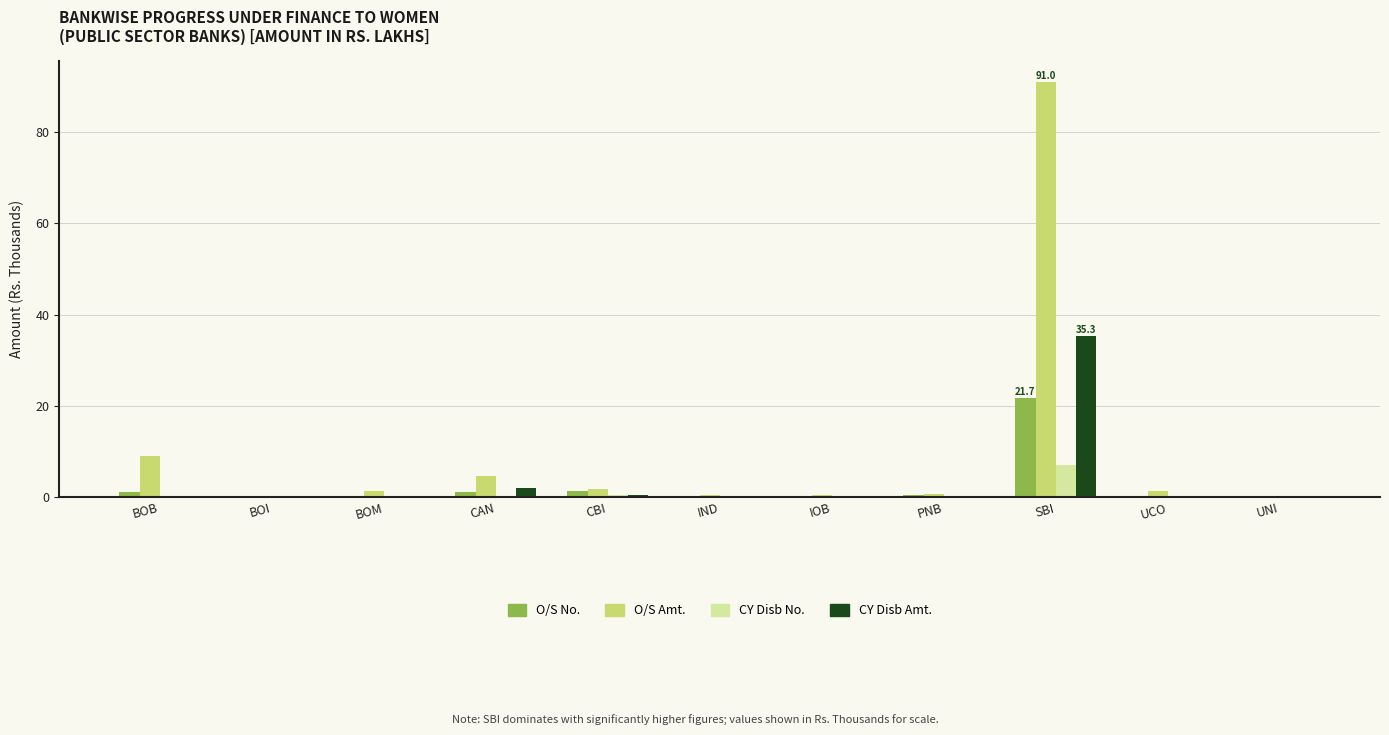

Is the value of O/S Amt. at SBI greater than the value of O/S No. at CBI?

Yes